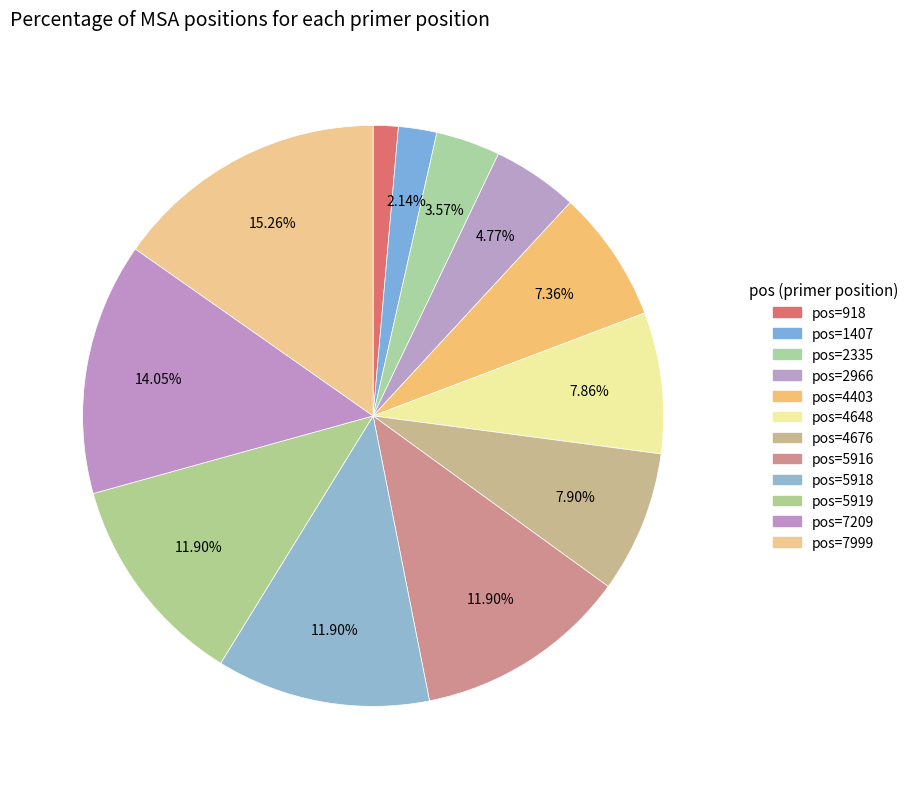

Count the number of slices in the pie.

12